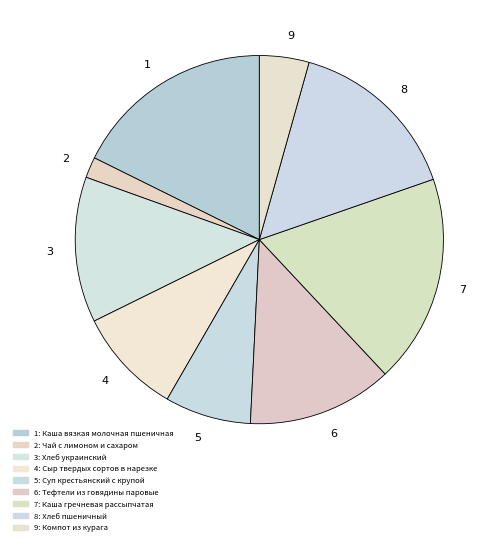

Count the number of slices in the pie.

9